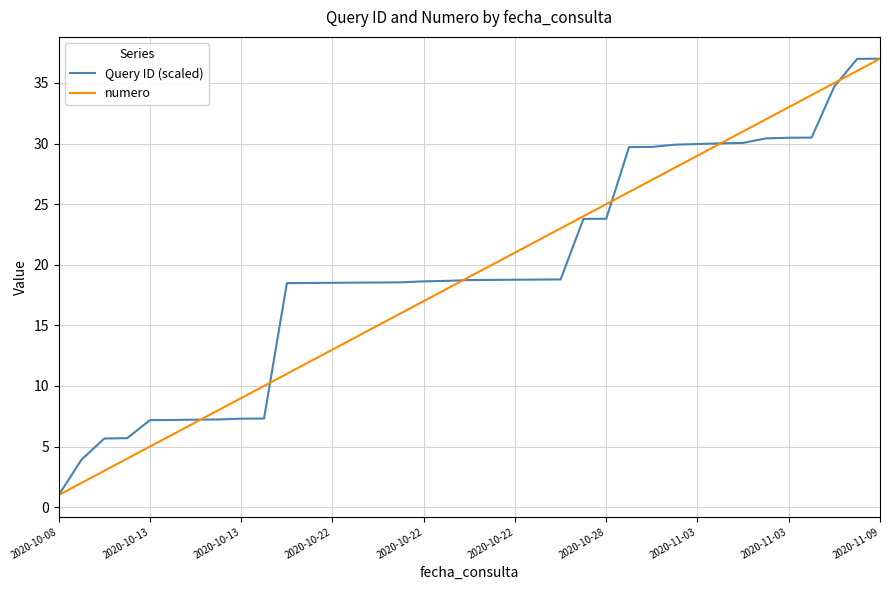

Which series has the largest total across all categories?

Query ID (scaled)